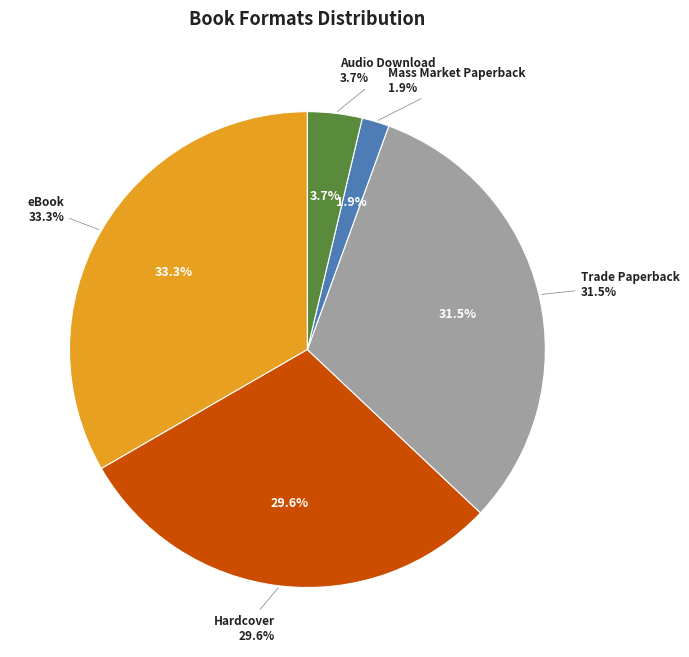

Does Mass Market Paperback account for over 50% of the chart?

No